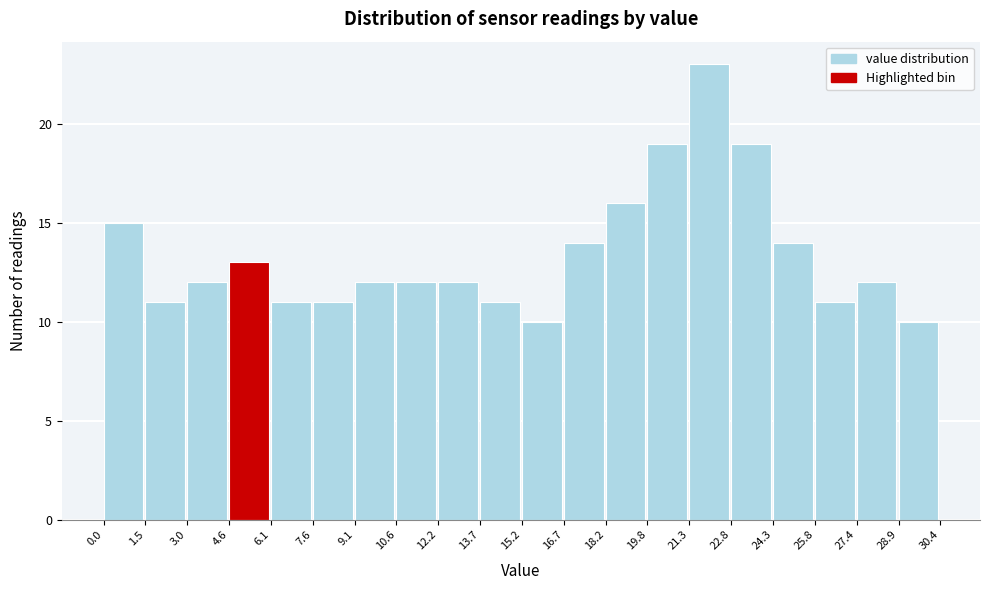

What is the height of the bar covering 3.0 to 4.6 on the x-axis? The values are not printed on the chart, so give them approximately, as read against the axis.

12